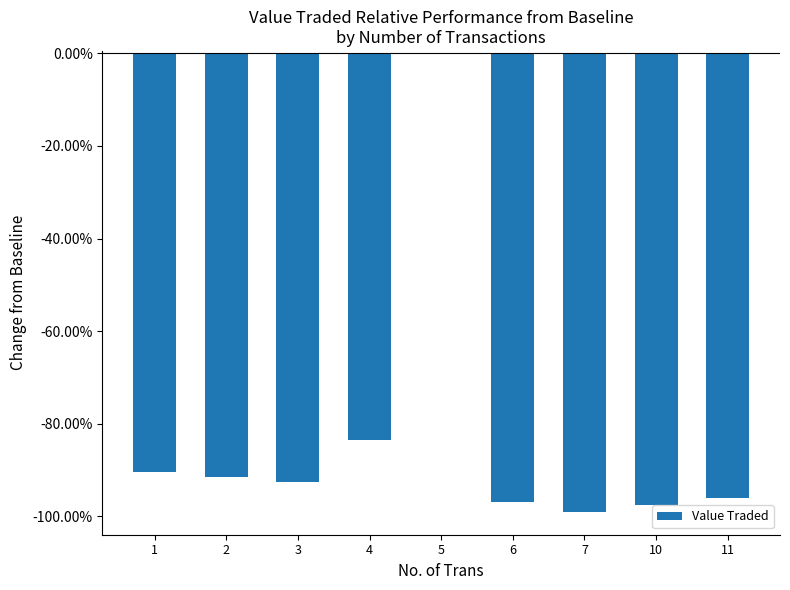

Count the values in the range 0 to 1.

1